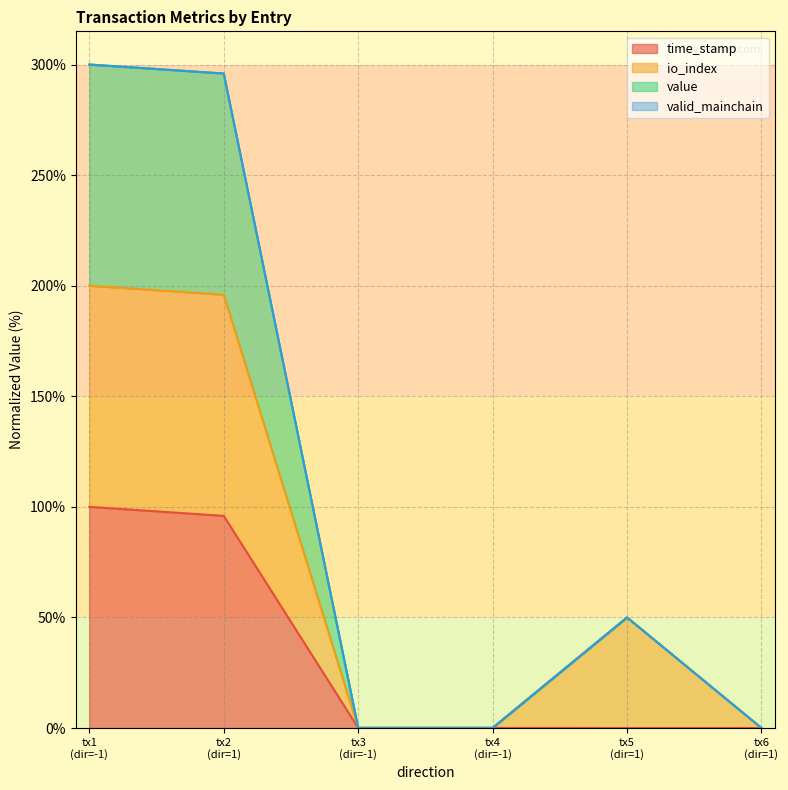

What is the label of the 4th point from the left?

tx4 (dir=-1)